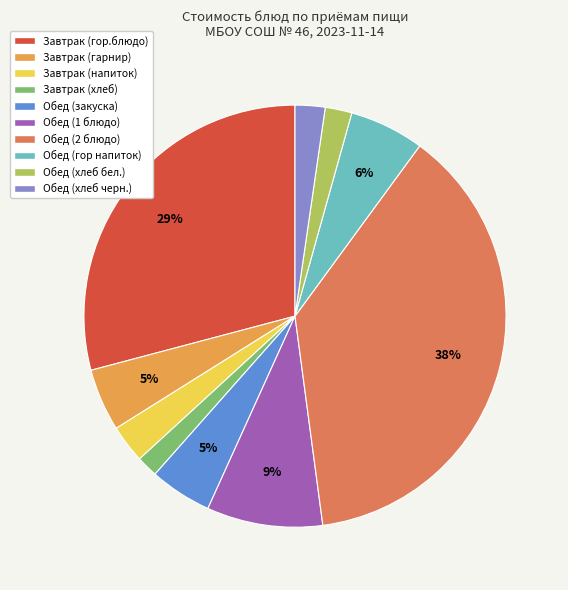

Do Обед (1 блюдо) and Завтрак (гарнир) together represent more than half of the pie?

No